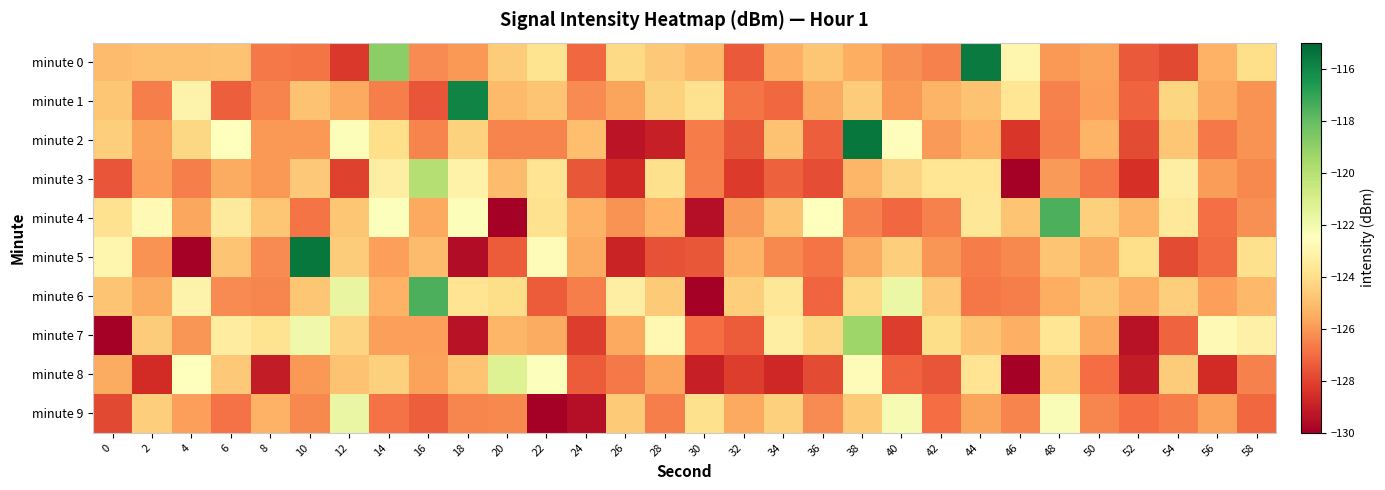

What is the spread (max minus min) of values at 56?

5.8